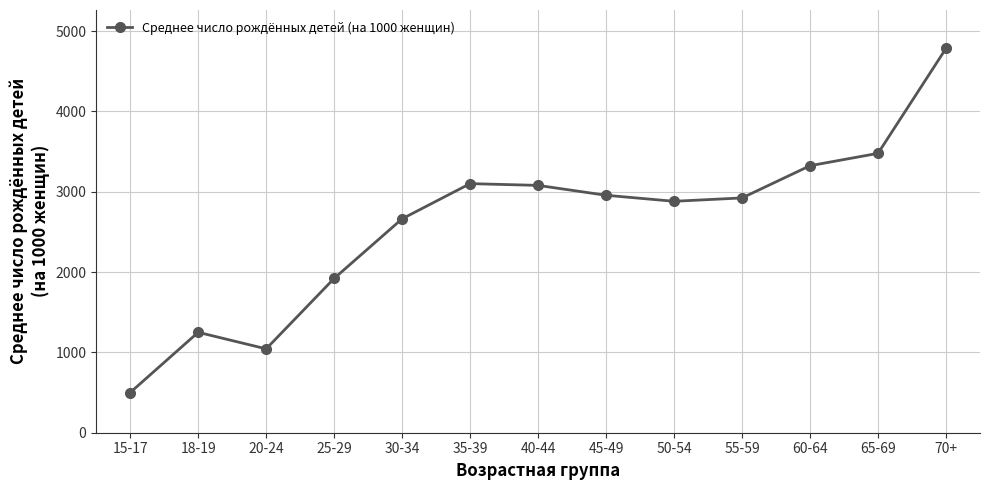

What is the minimum value shown in the chart?

500